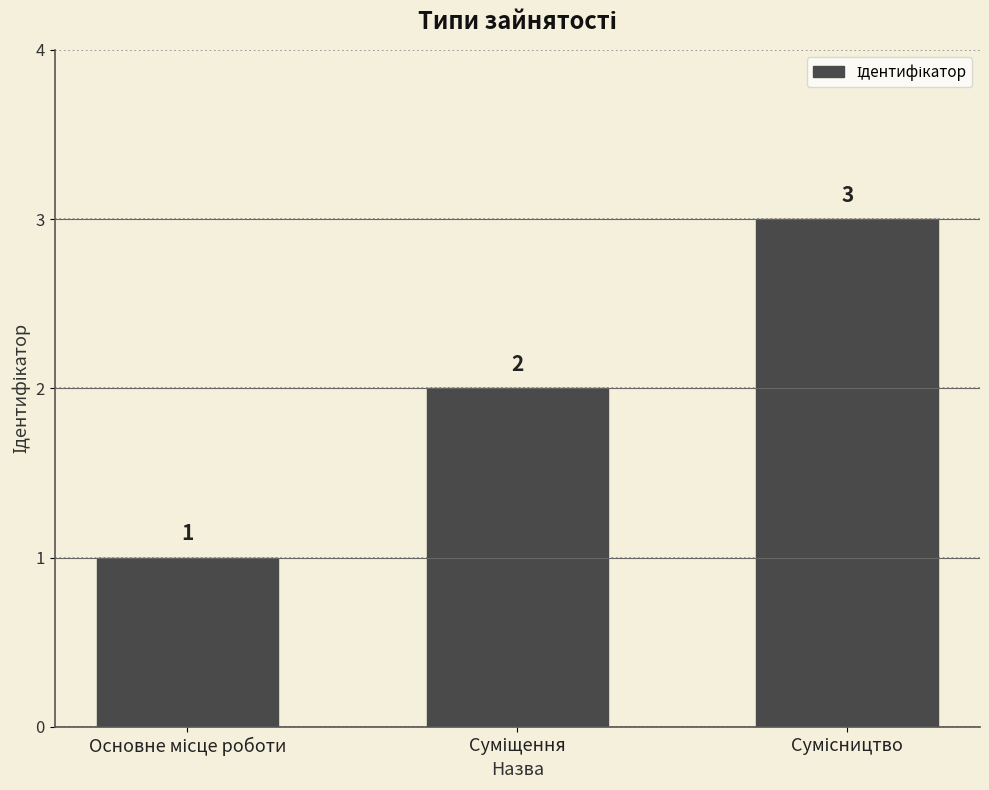

What is the value of the 3rd bar from the left?

3